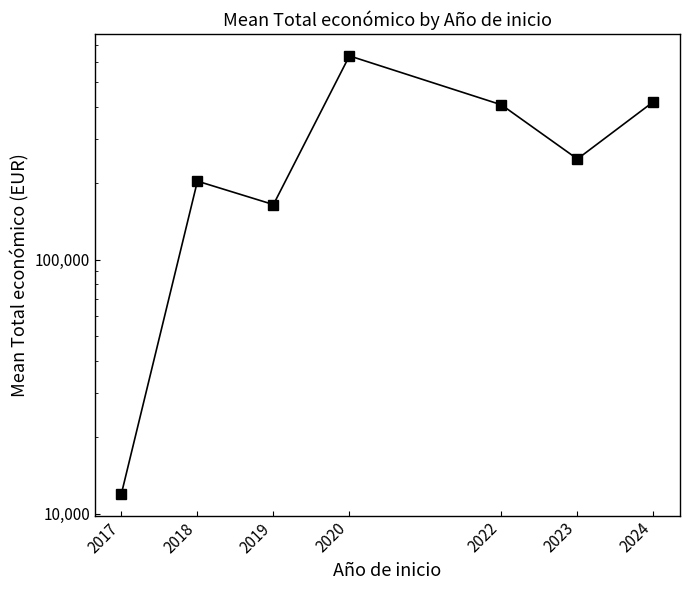

What is the sum of all values?

2092762.3